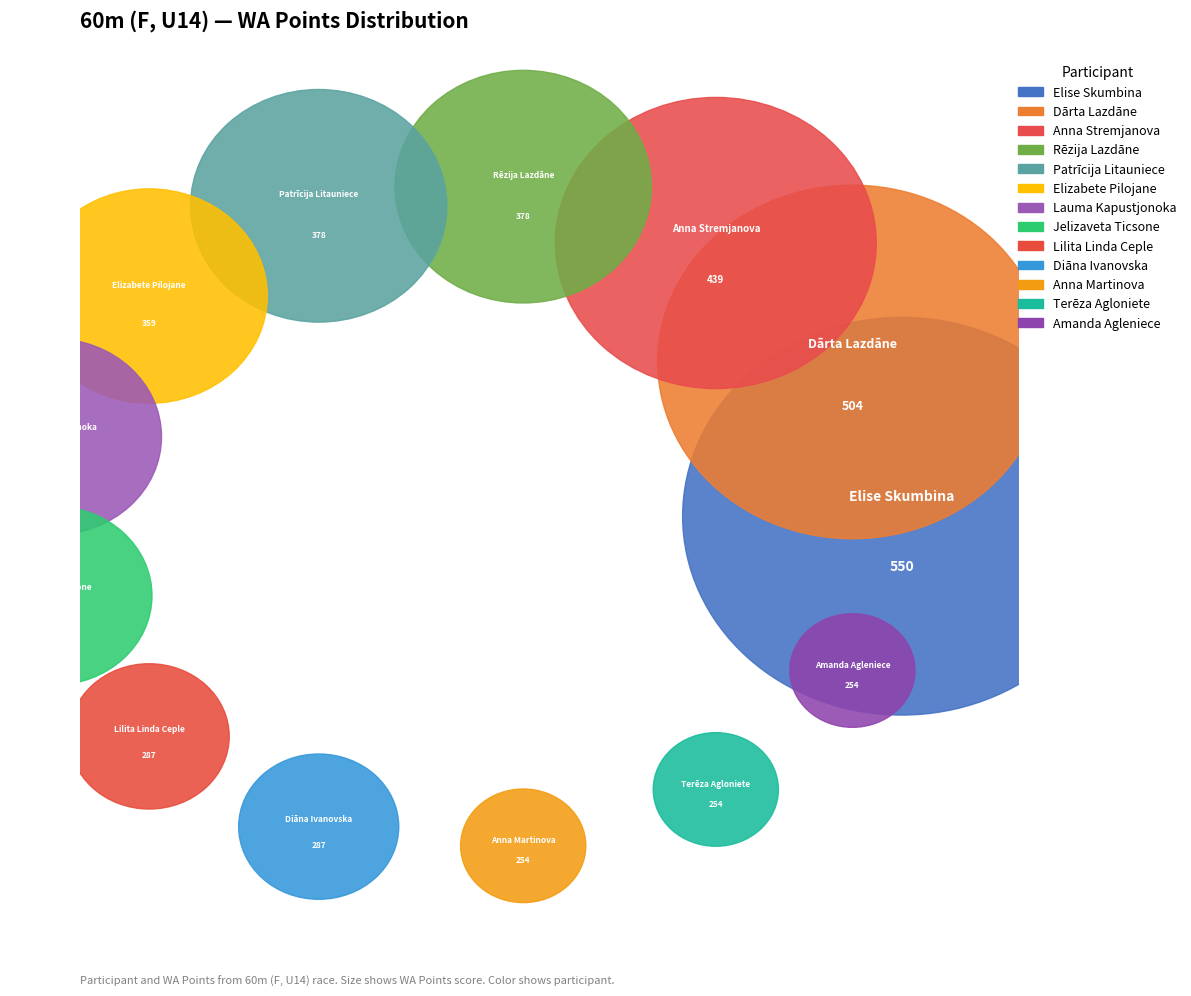

To the nearest percent, what is the average slice percentage?

8%